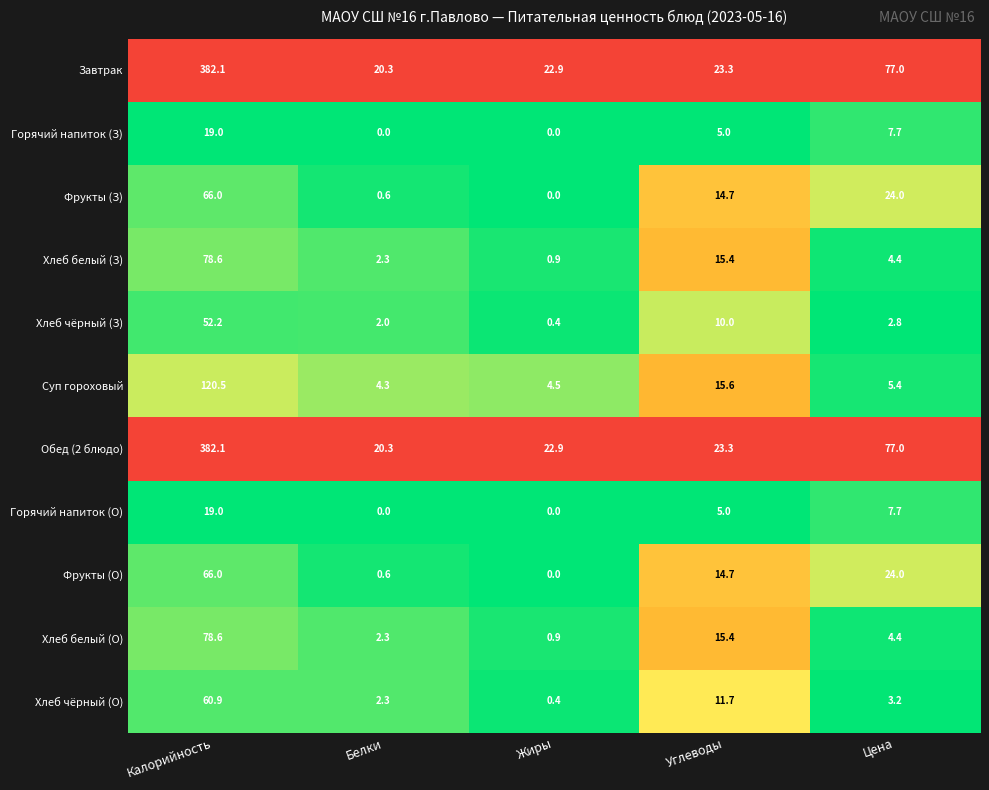

At which category is the sum across all series the highest?

Калорийность